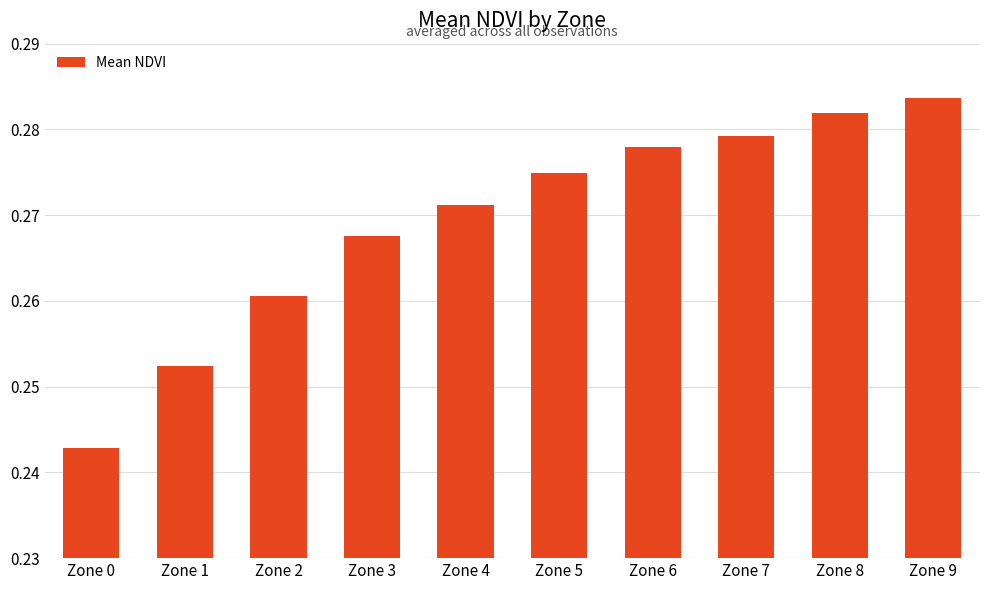

True or false: the data shows 0.1 at Zone 3.

False